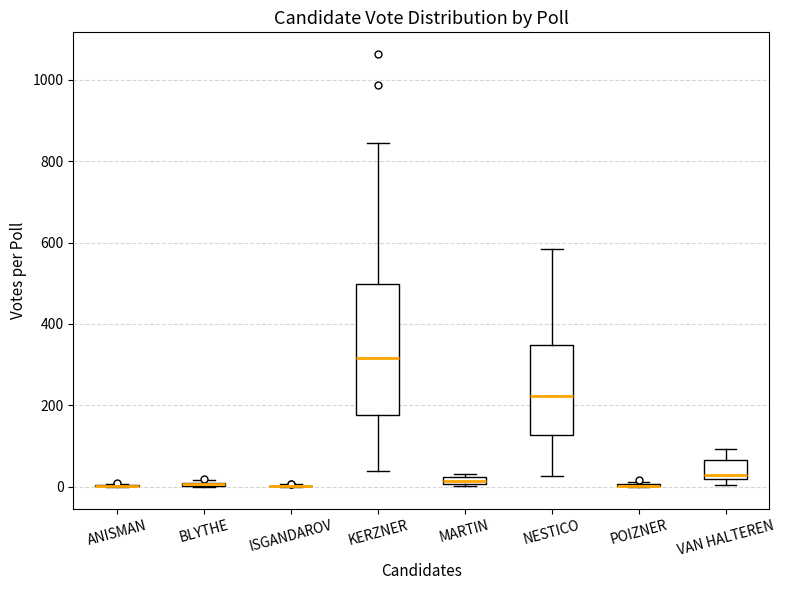

Comparing the boxes themselves (not the whiskers), which one is the tallest?

KERZNER